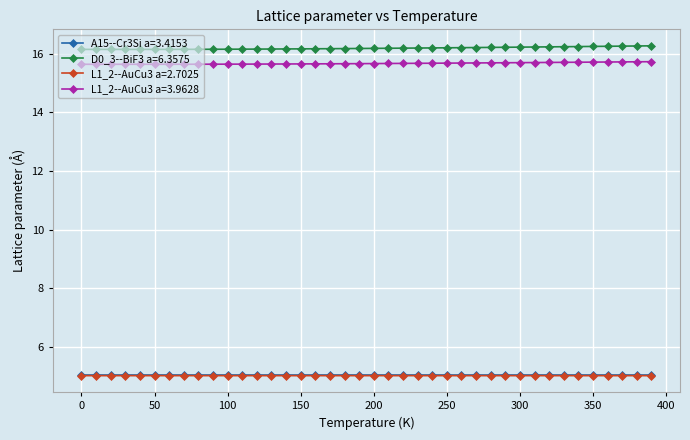

True or false: D0_3--BiF3 a=6.3575 and L1_2--AuCu3 a=3.9628 intersect in this chart.

False